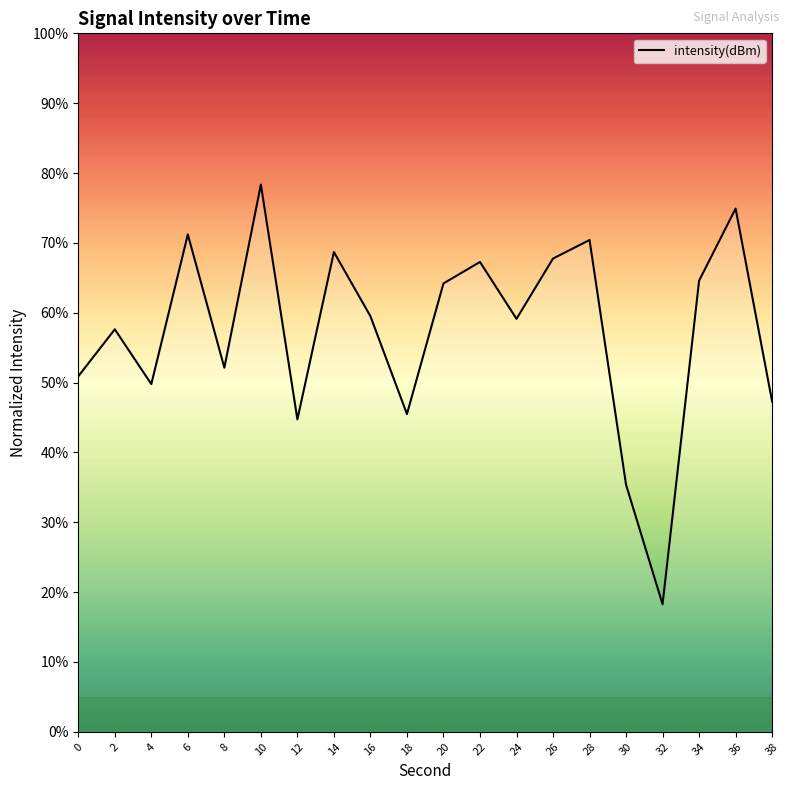

Between 10 and 16, which is larger?

10